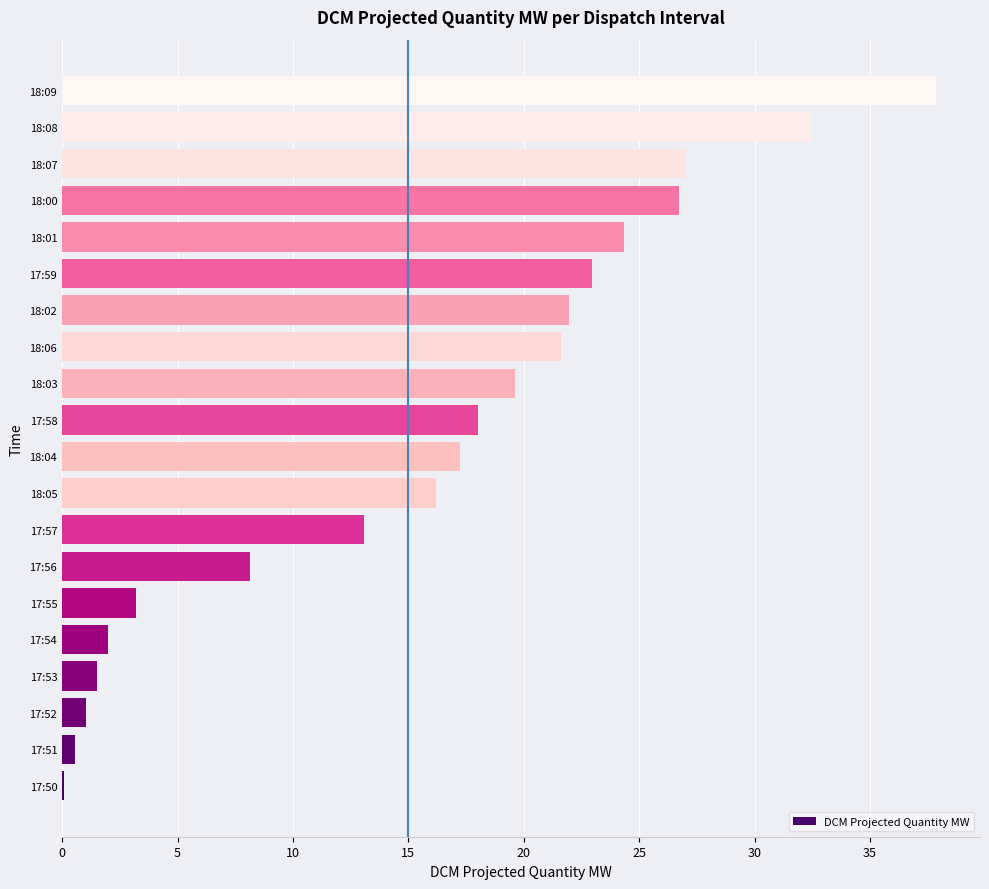

At which label is the value closest to 18?

17:58